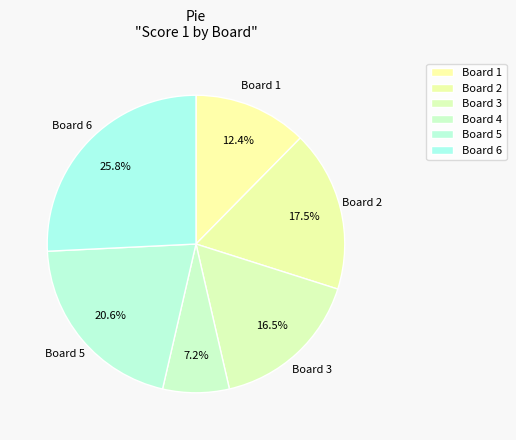

Which slice is the smallest?

Board 4